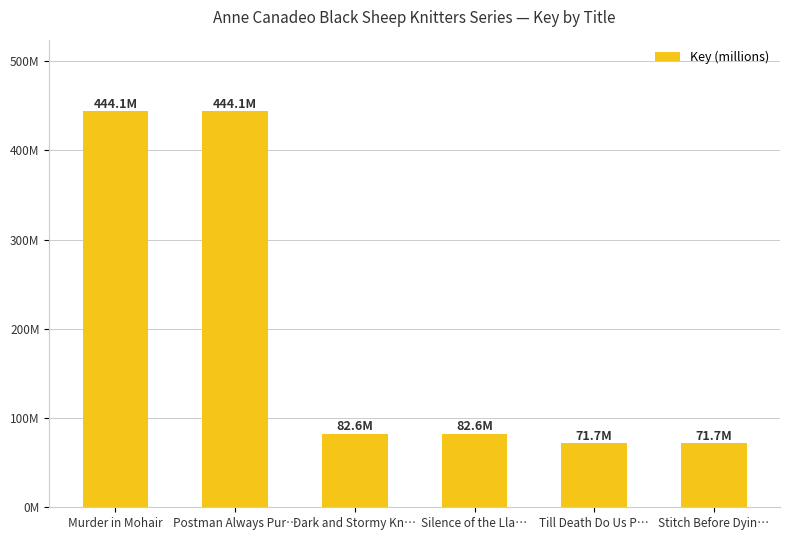

Approximately how many times larger is the value at Murder in Mohair compared to Till Death Do Us P…?

6.2